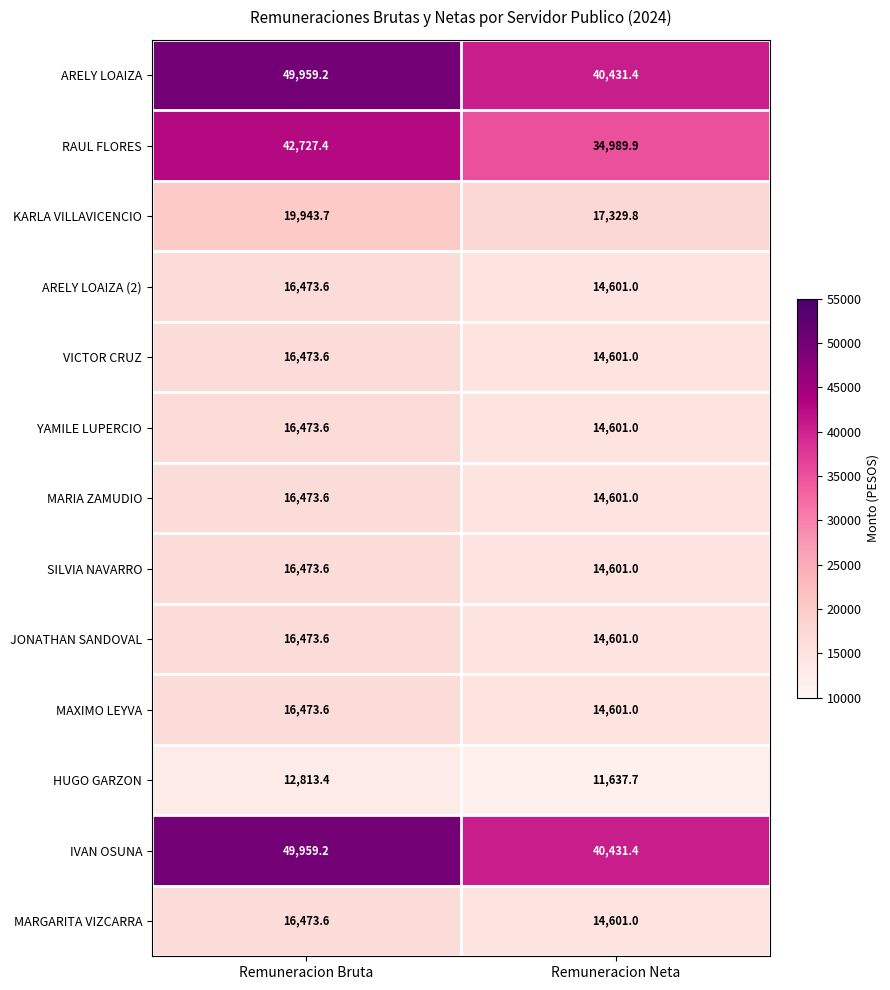

What is the spread (max minus min) of values at Remuneracion Bruta?

37145.8